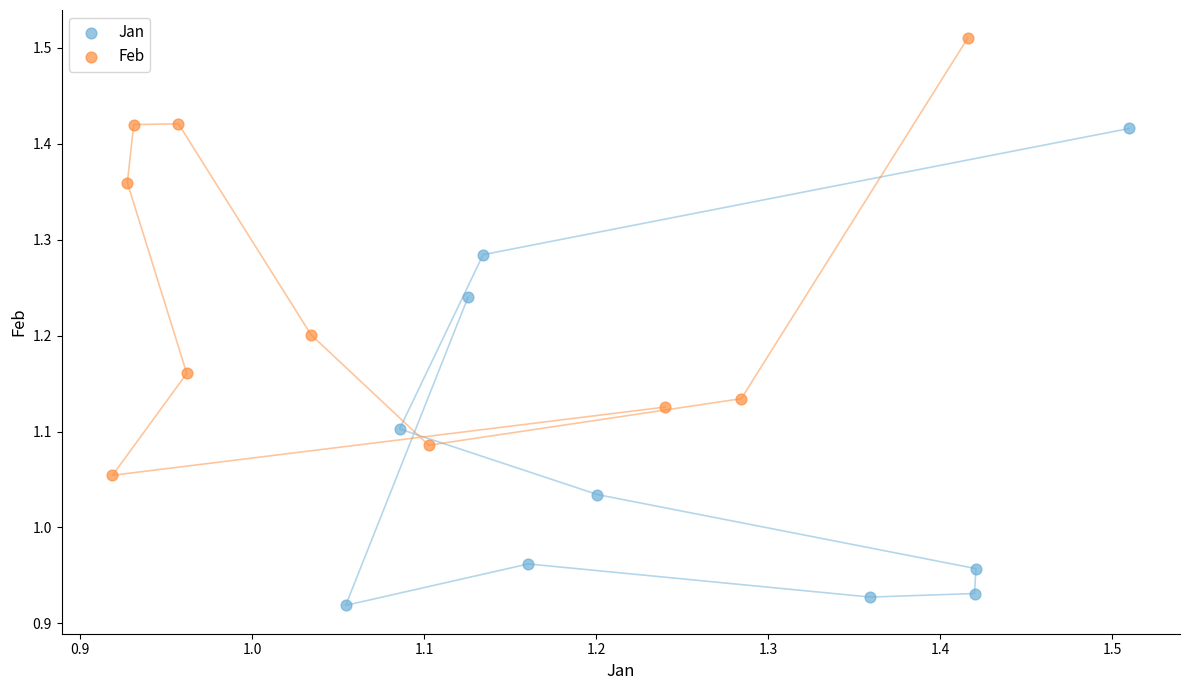

Which series contains the lowest Y value?

Jan